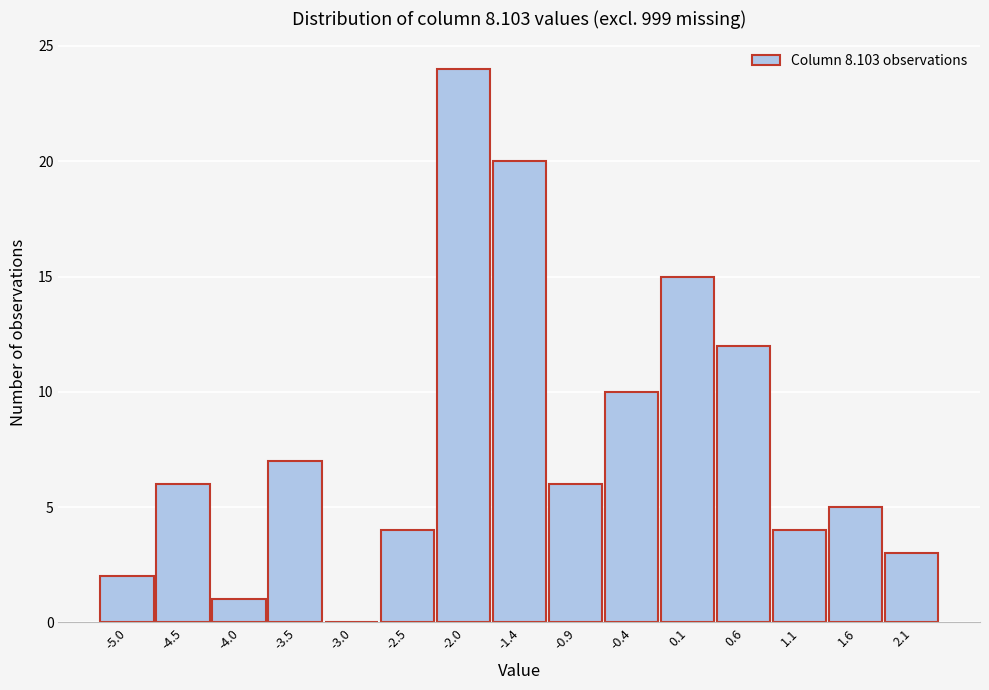

Reading left to right, list every bar in this chart as the range it spans on the x-axis followed by its height. Neither the bar edges nor the heights are printed on the chart, so give them approximately, as read against the axes.

-5.3 to -4.8: 2
-4.8 to -4.3: 6
-4.3 to -3.8: 1
-3.8 to -3.2: 7
-3.2 to -2.7: 0
-2.7 to -2.2: 4
-2.2 to -1.7: 24
-1.7 to -1.2: 20
-1.2 to -0.7: 6
-0.7 to -0.2: 10
-0.2 to 0.3: 15
0.3 to 0.9: 12
0.9 to 1.4: 4
1.4 to 1.9: 5
1.9 to 2.4: 3